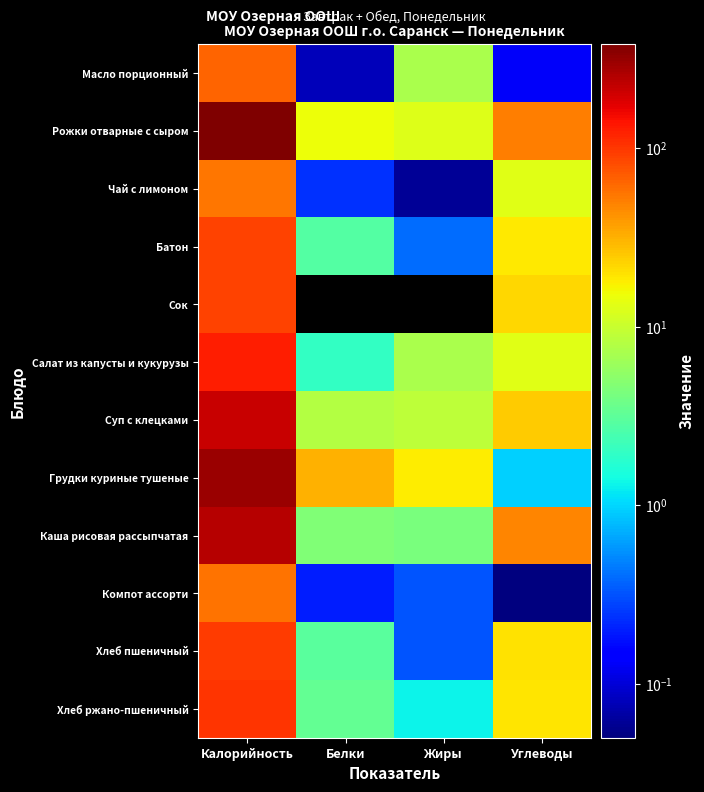

Reading left to right, what are all the values shown in this chart?

Масло порционный: Калорийность=66.1	Белки=0.1	Жиры=7.2	Углеводы=0.1
Рожки отварные с сыром: Калорийность=379.3	Белки=15.2	Жиры=12.6	Углеводы=50.8
Чай с лимоном: Калорийность=54.8	Белки=0.2	Жиры=0.1	Углеводы=13.2
Батон: Калорийность=88.0	Белки=2.8	Жиры=0.4	Углеводы=18.4
Сок: Калорийность=90.0	Белки=0.0	Жиры=0.0	Углеводы=22.4
Салат из капусты и кукурузы: Калорийность=126.8	Белки=2.0	Жиры=7.2	Углеводы=13.2
Суп с клецками: Калорийность=211.0	Белки=8.0	Жиры=8.9	Углеводы=24.7
Грудки куриные тушеные: Калорийность=299.6	Белки=31.6	Жиры=17.9	Углеводы=0.9
Каша рисовая рассыпчатая: Калорийность=246.2	Белки=4.5	Жиры=4.3	Углеводы=47.4
Компот ассорти: Калорийность=57.2	Белки=0.2	Жиры=0.3	Углеводы=0.1
Хлеб пшеничный: Калорийность=94.0	Белки=3.0	Жиры=0.3	Углеводы=19.7
Хлеб ржано-пшеничный: Калорийность=103.6	Белки=3.4	Жиры=1.3	Углеводы=19.3